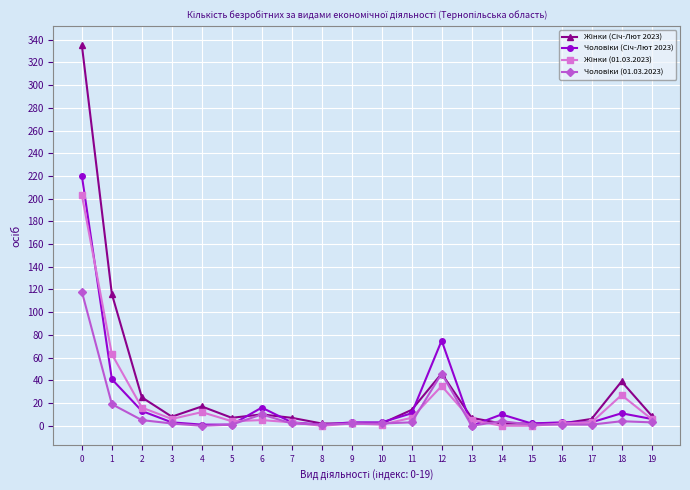

What is the maximum value shown in the chart?

335